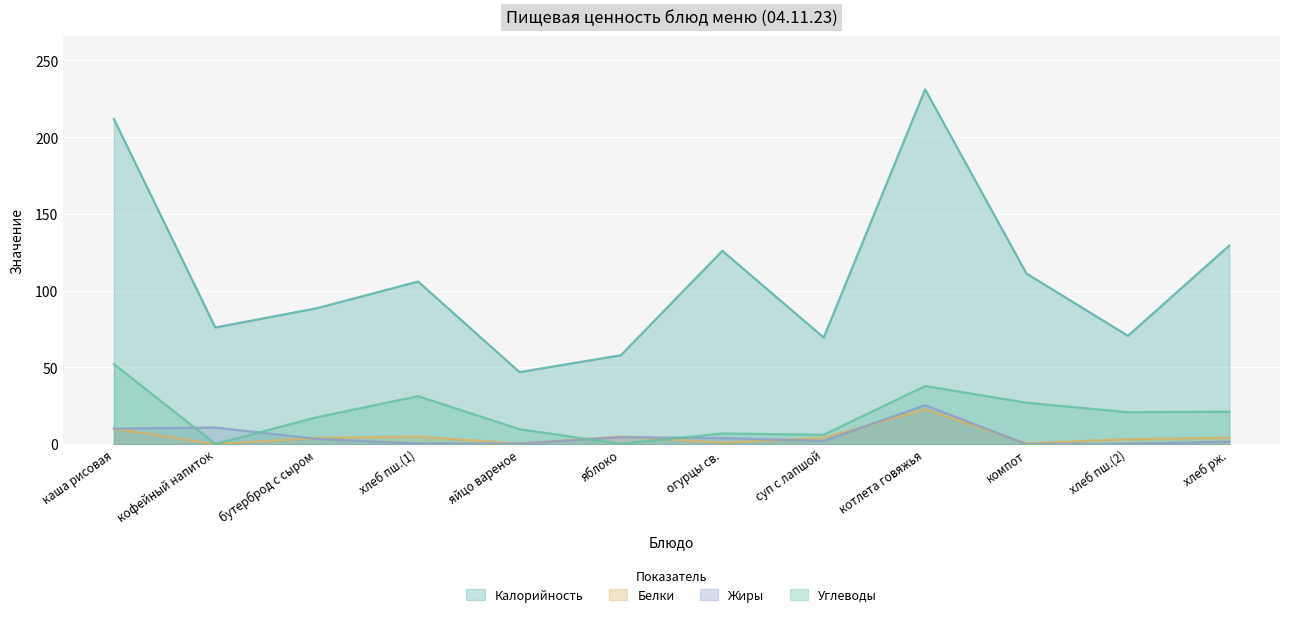

At which label is Жиры closest to 12?

кофейный напиток